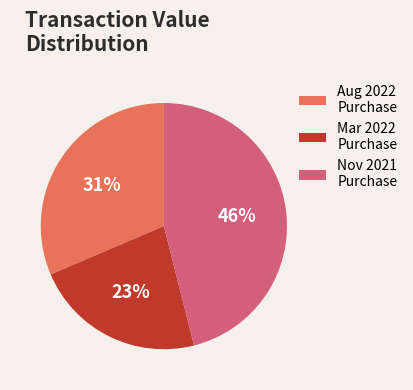

Which category has the smallest portion of the pie?

Mar 2022 Purchase